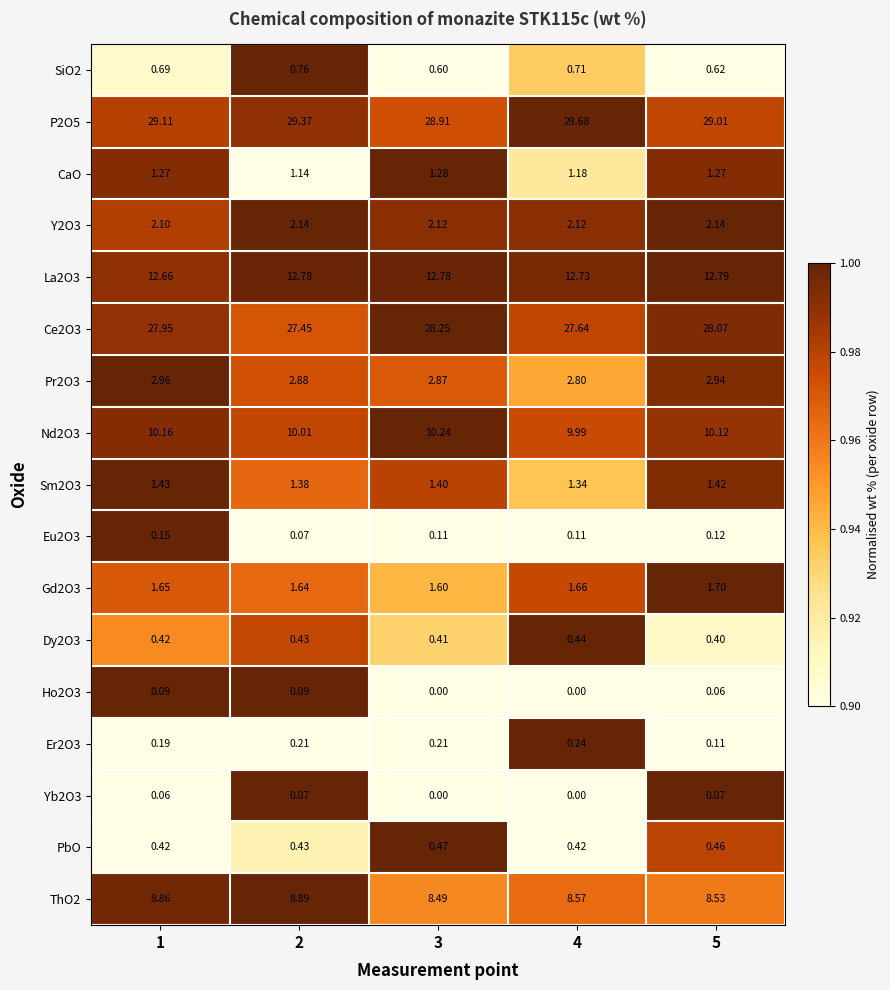

Is the value of SiO2 at 1 greater than the value of Gd2O3 at 2?

No